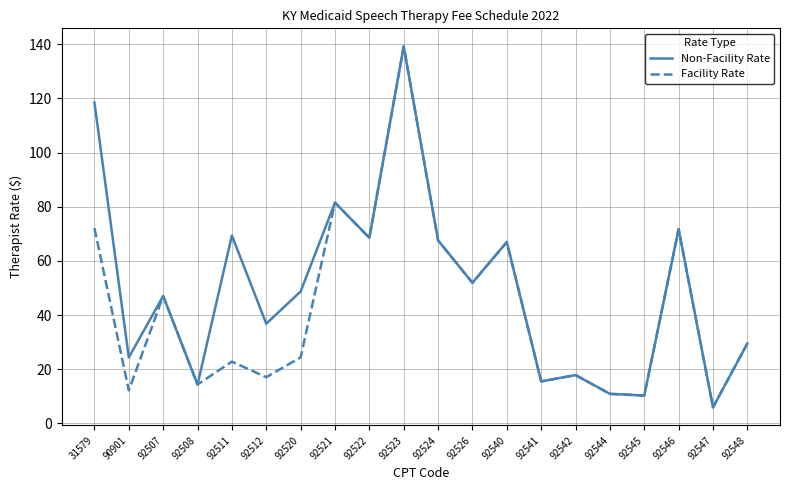

List the series in order of their overall mean, lowest first.

Facility Rate, Non-Facility Rate